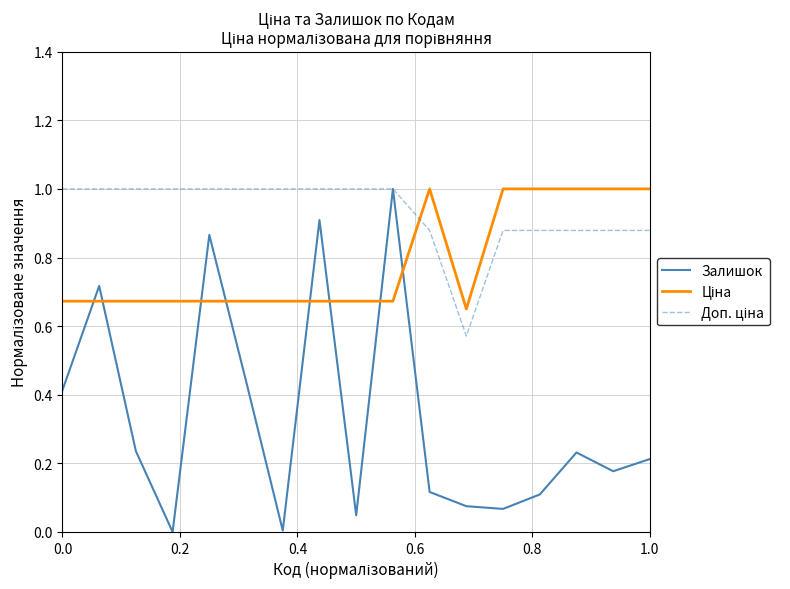

Which series has the largest range (max minus min)?

Залишок